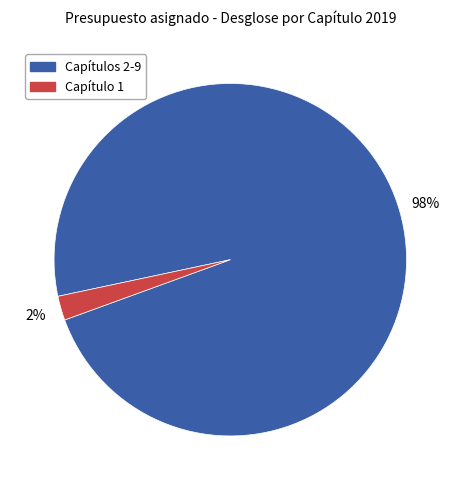

To the nearest percent, what is the average slice percentage?

50%